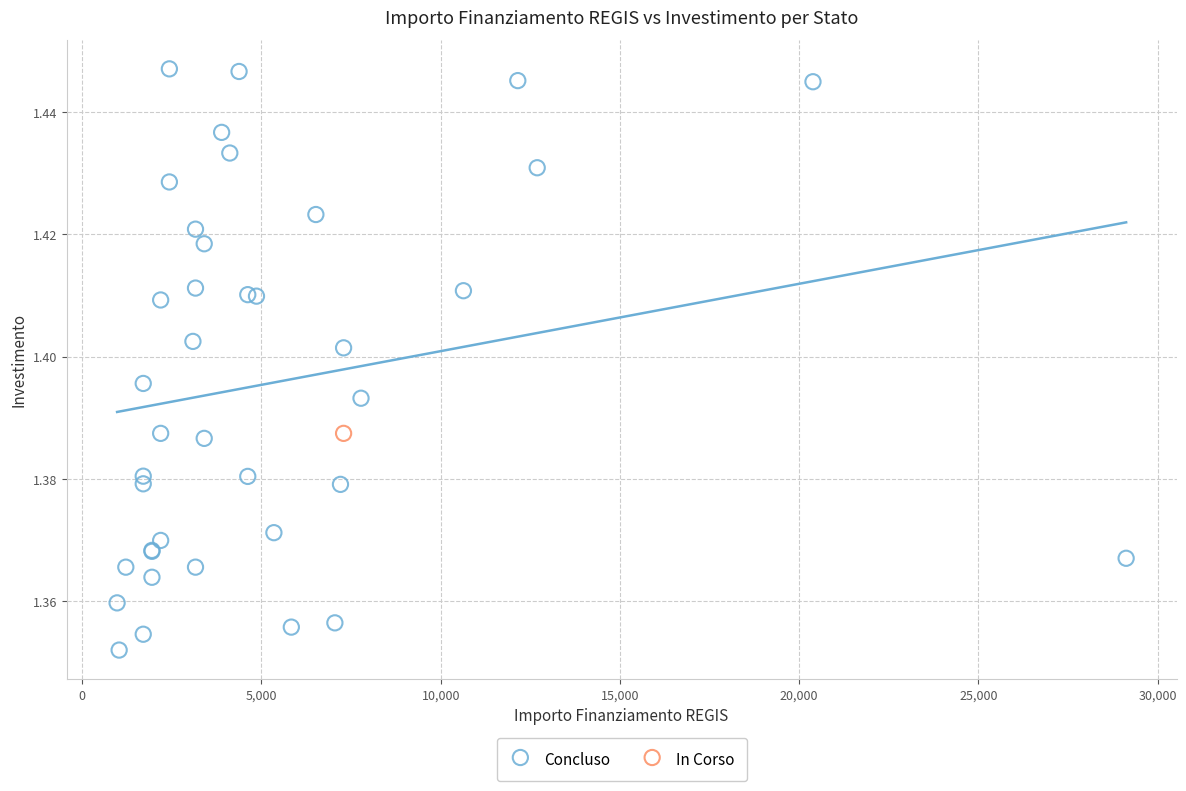

What are all the series names shown in the legend?

Concluso, In Corso